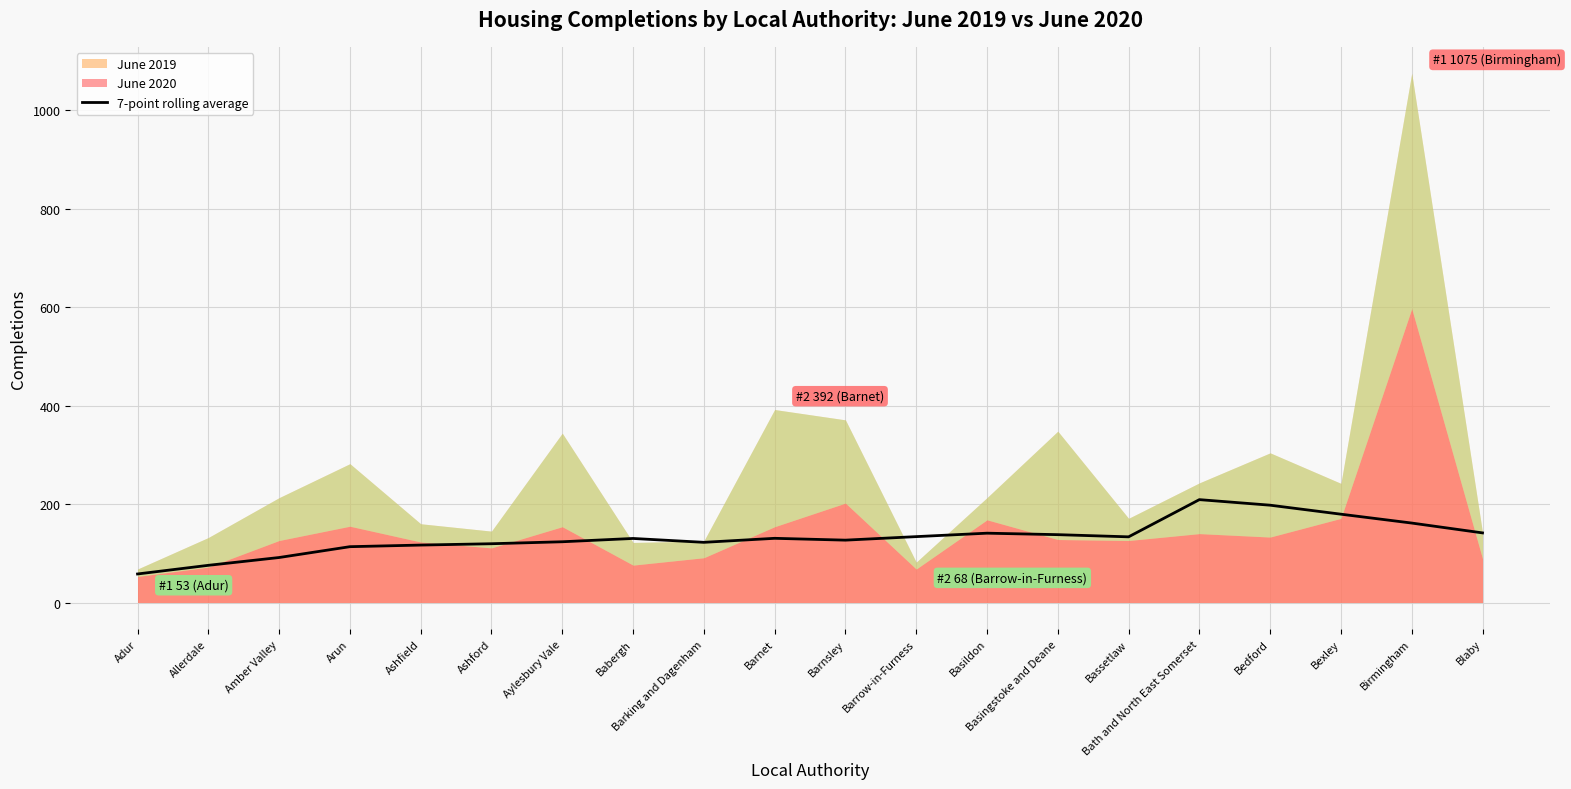

True or false: the data shows 123.4 at Aylesbury Vale.

True